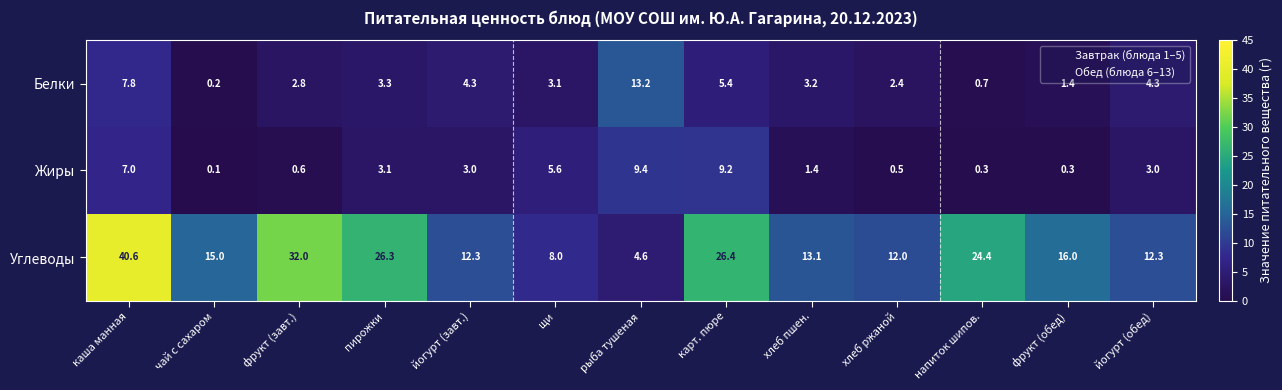

Which label corresponds to the largest value in the chart?

каша манная